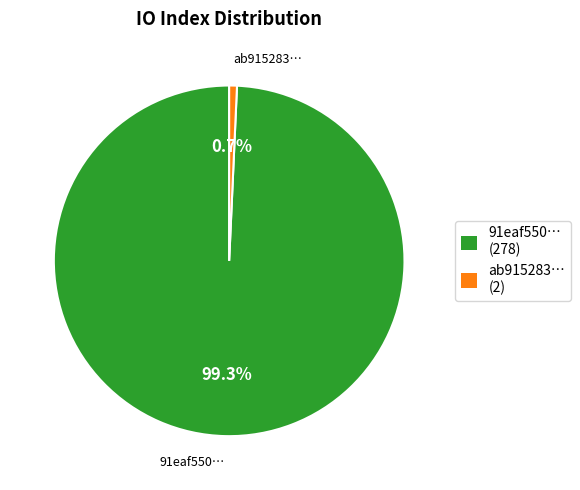

Which slice represents more than half of the pie?

91eaf550… (278)